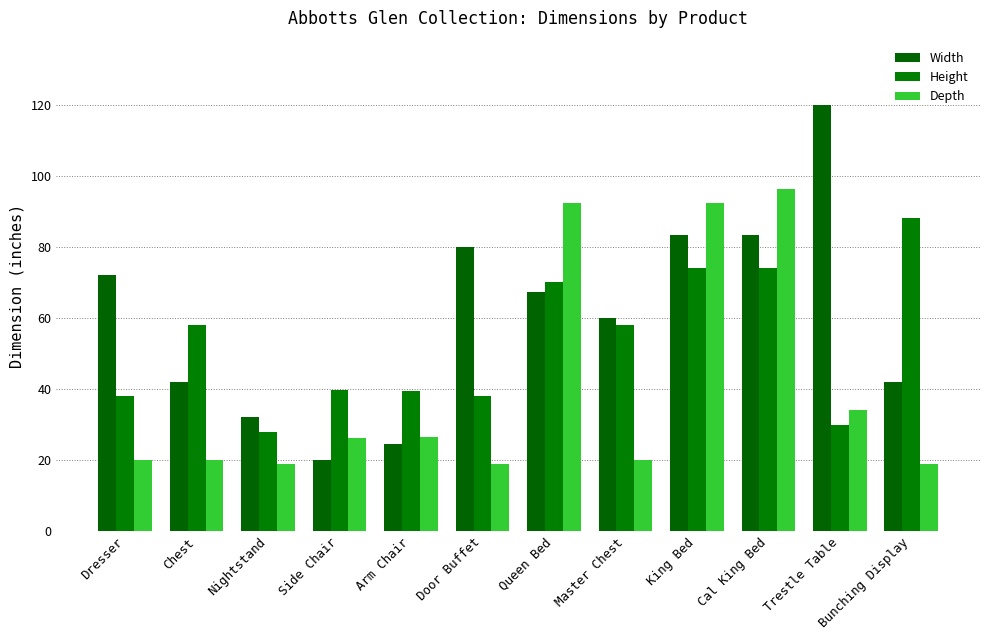

What is the total value across all series at King Bed?

249.6